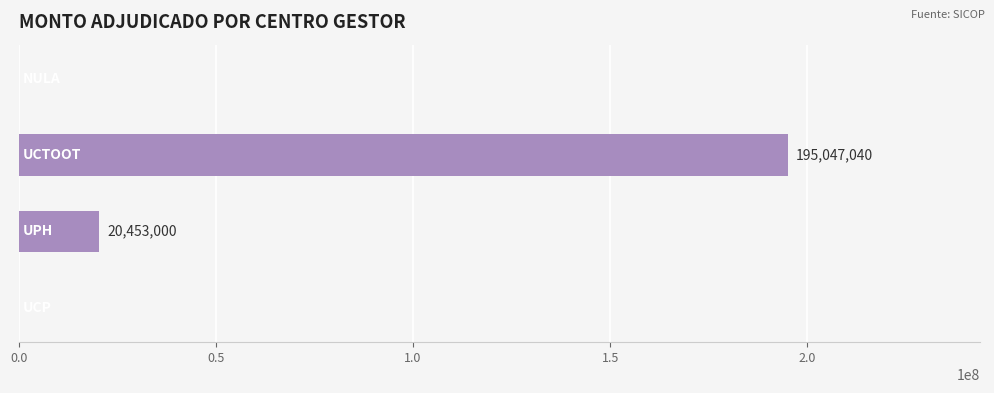

What is the sum of all values?

215500040